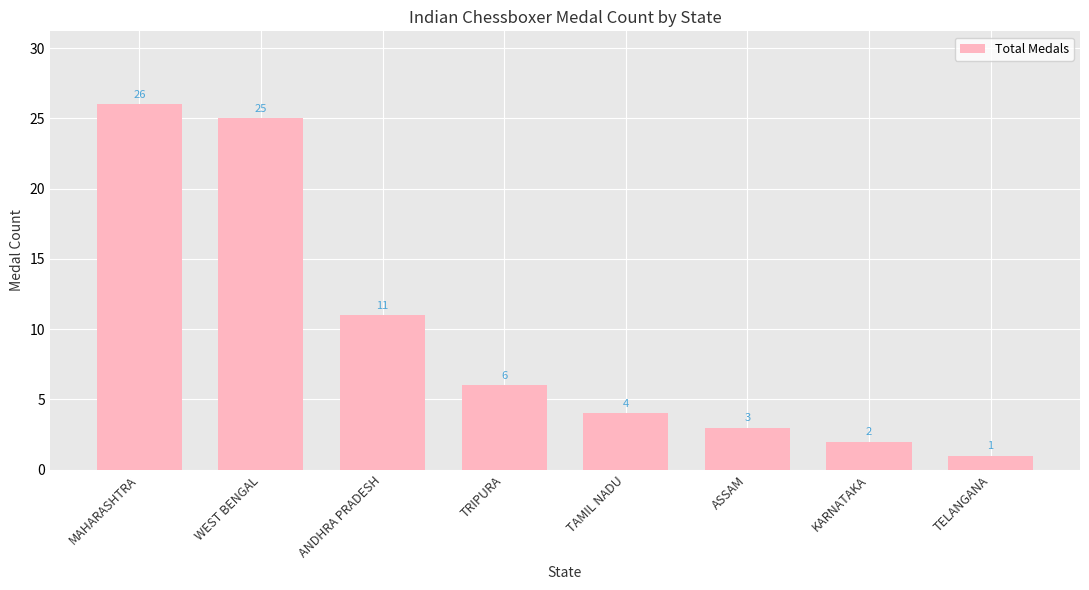

Which category has the lowest value across all series?

TELANGANA